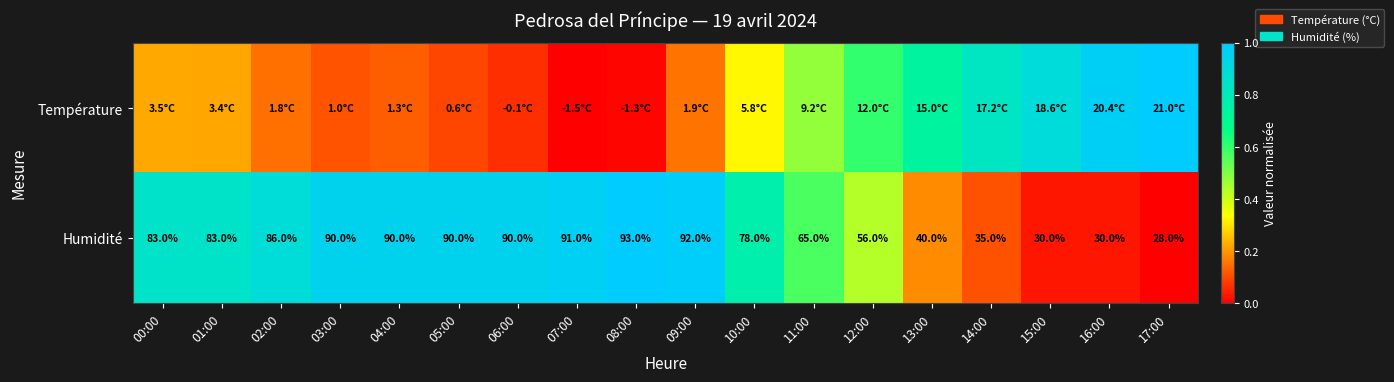

How many values in the Humidité series are below 83?

8